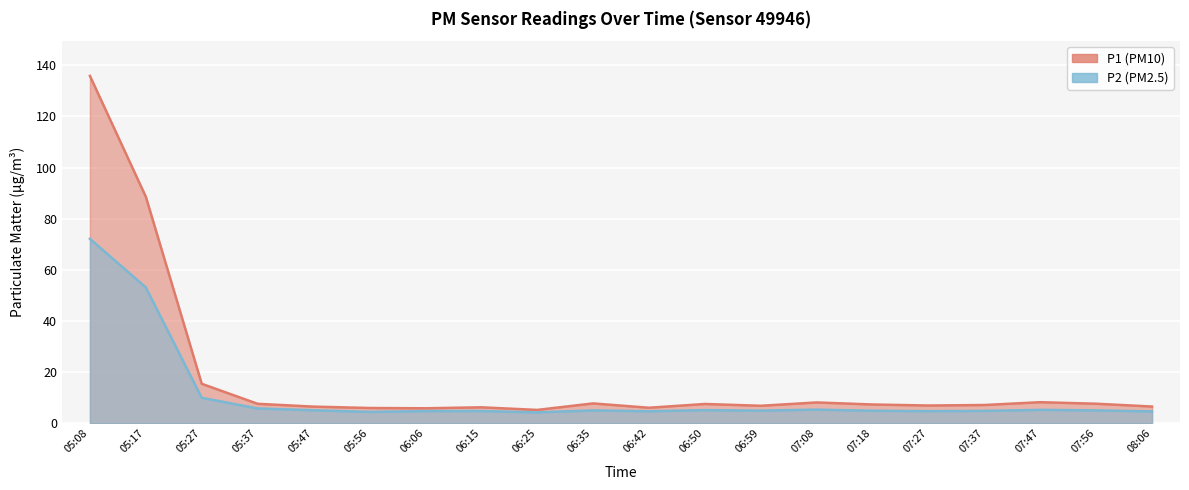

What is the approximate value of P1 at 06:25?

5.2